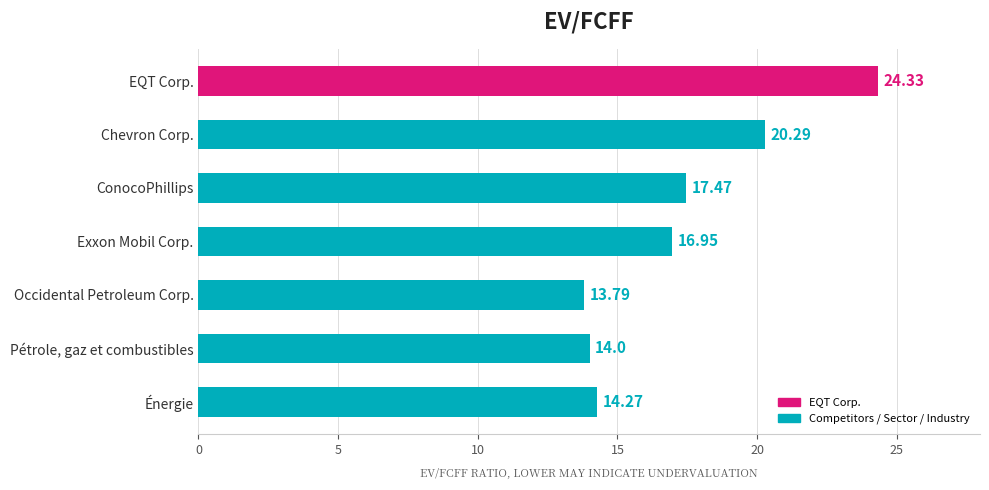

What is the change in value from Chevron Corp. to Occidental Petroleum Corp.?

-6.5